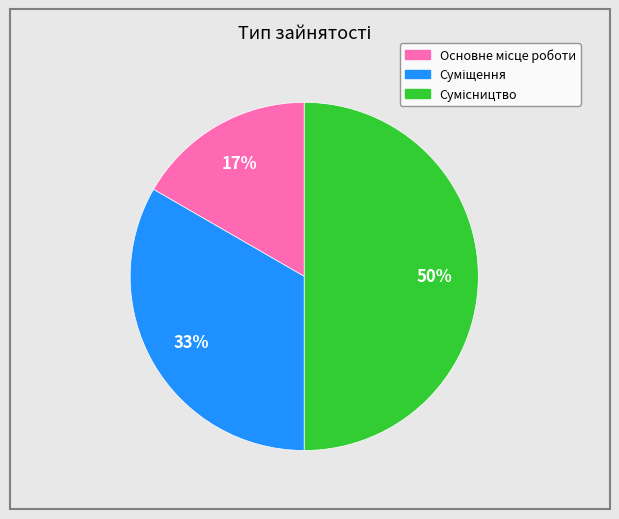

To the nearest percent, what is the average slice percentage?

33%